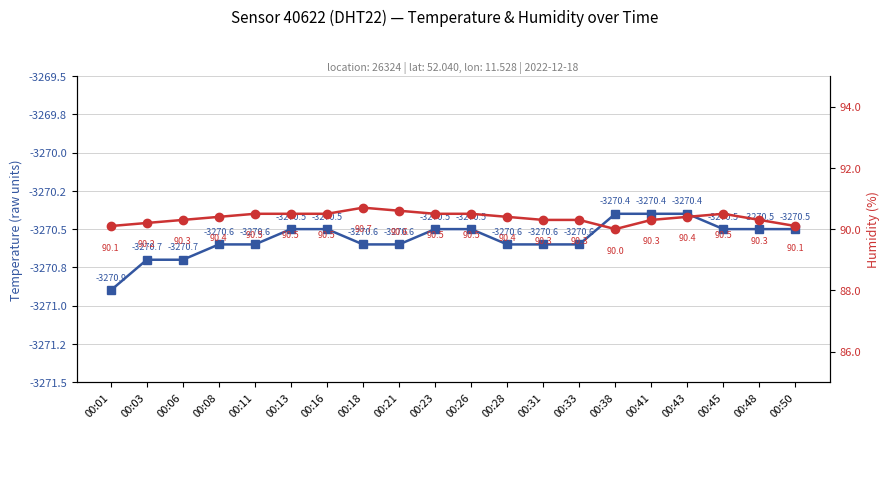

True or false: temperature and humidity intersect in this chart.

False